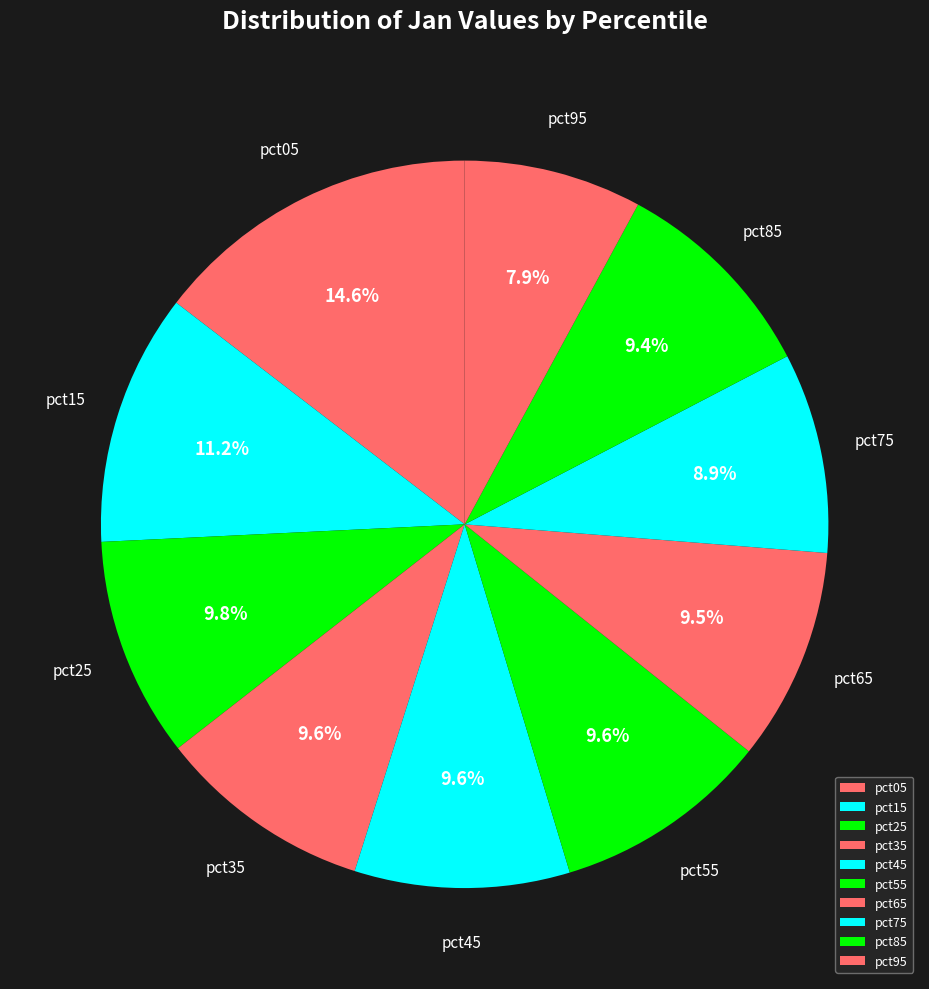

Combined, do pct75 and pct85 account for over 50%?

No